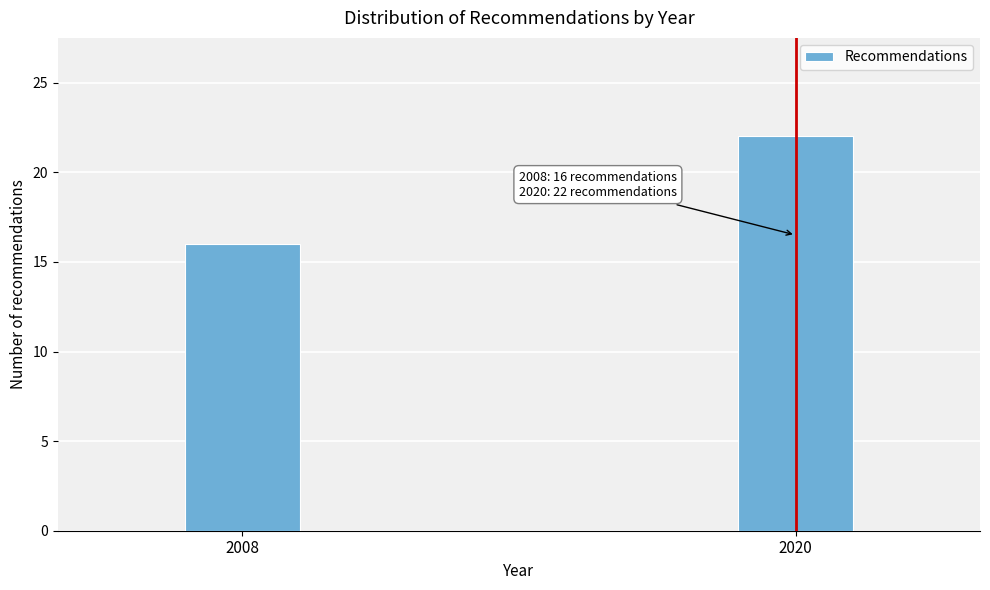

Reading right to left, transcribe all the data shown in this chart.

22	16